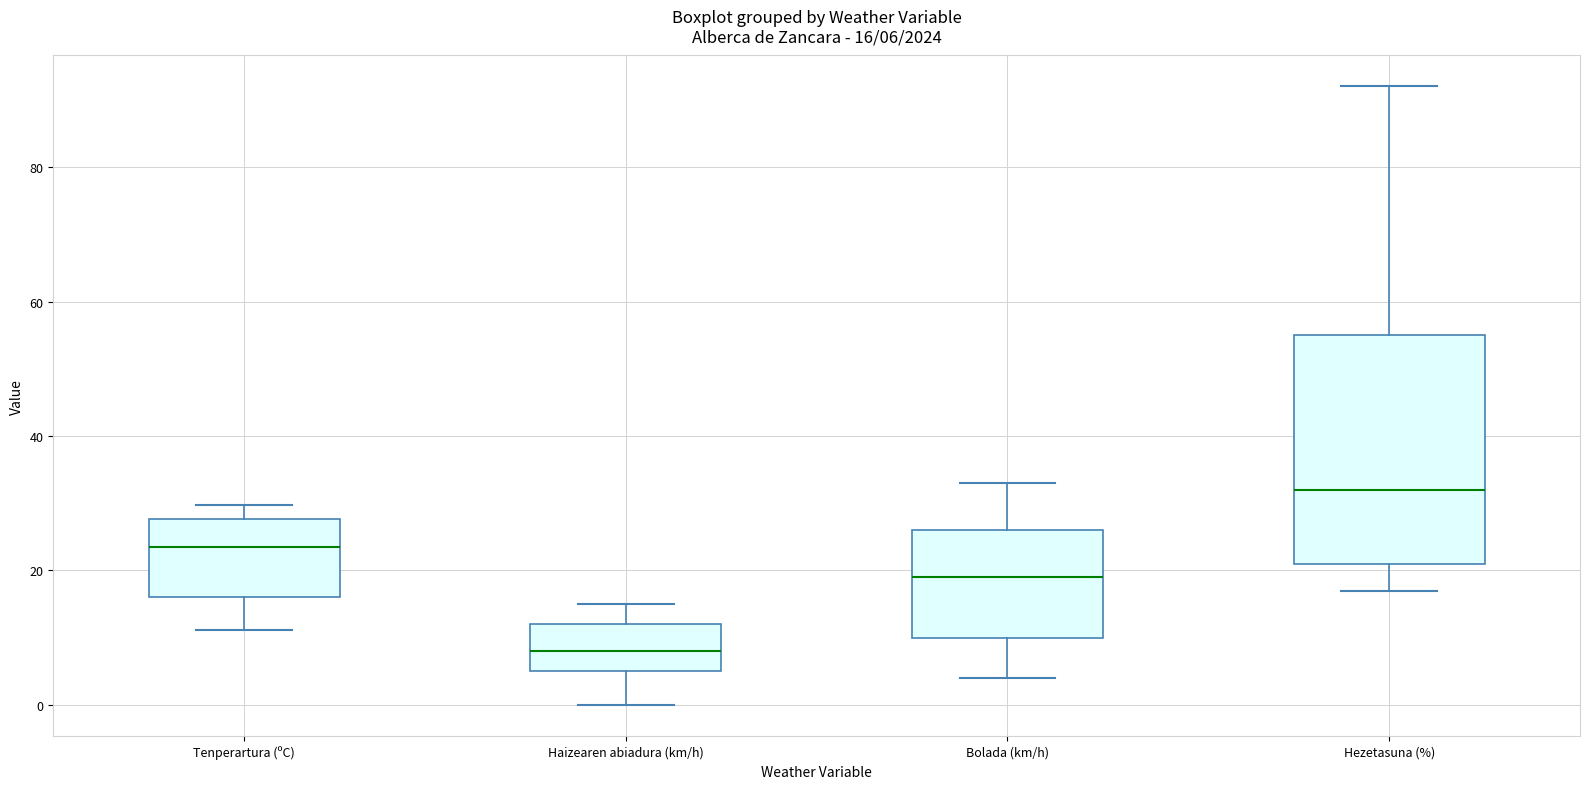

Which box's median line is the highest?

Hezetasuna (%)